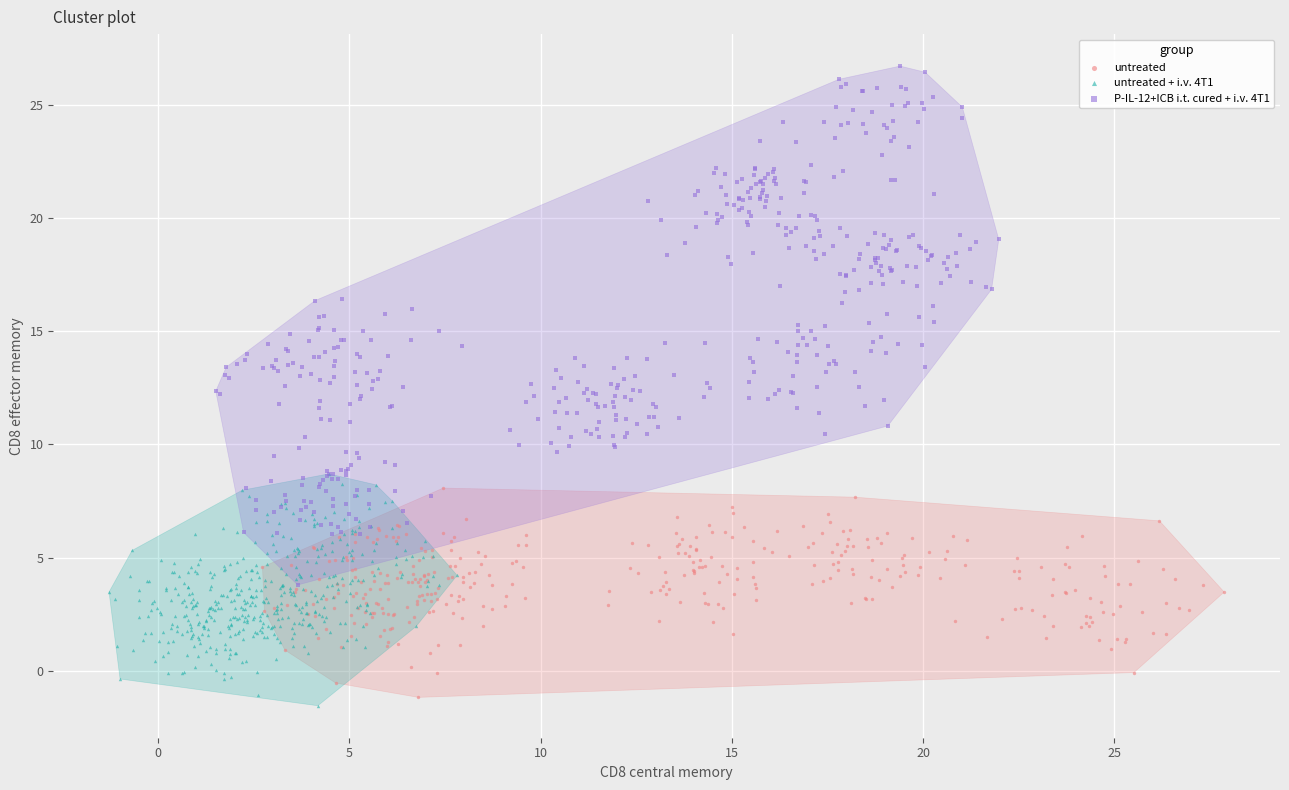

Which series reaches the minimum Y coordinate?

untreated + i.v. 4T1